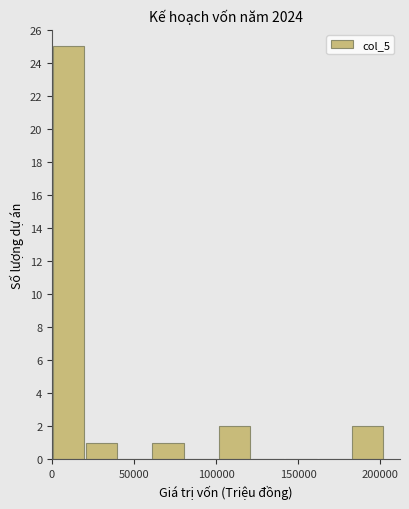

Which range on the x-axis has the tallest bar?

0 to 20000